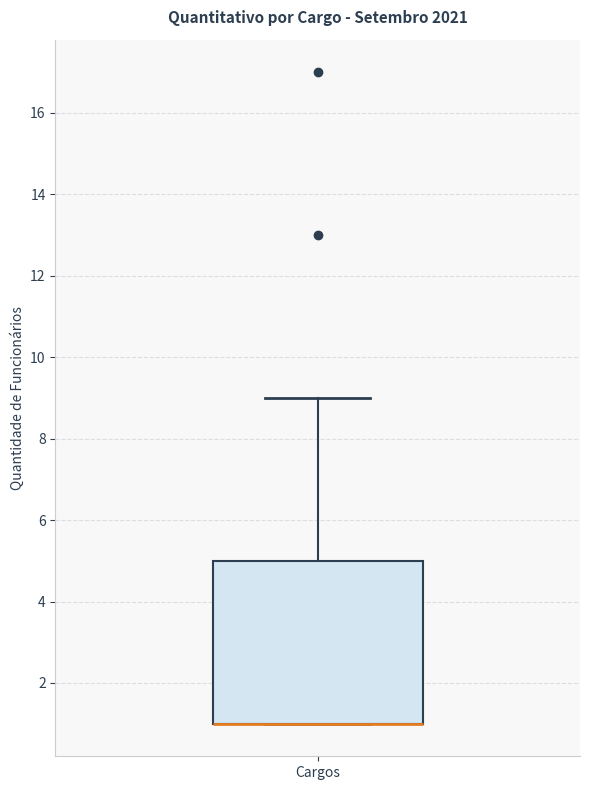

Where is the upper edge of the box for Cargos on the y-axis? The values are not printed on the chart, so give them approximately, as read against the axis.

5